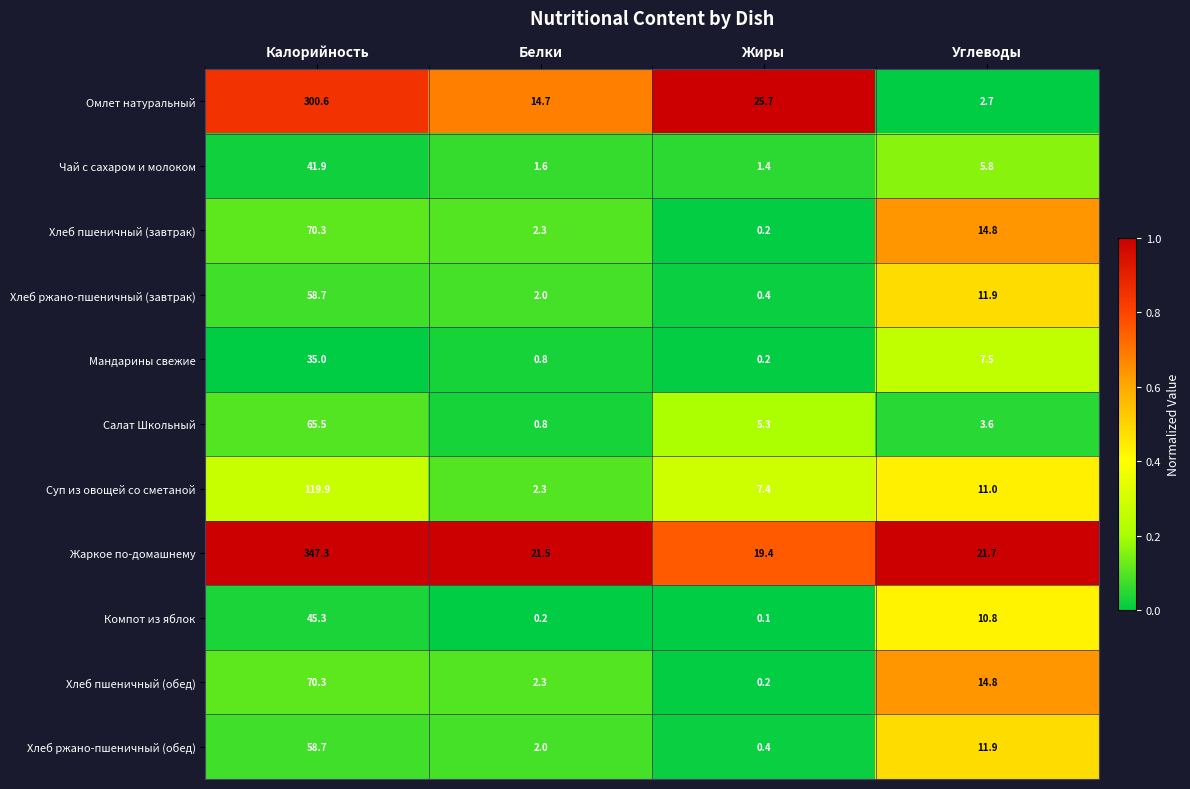

What is the difference between the maximum and minimum values in the Хлеб пшеничный (обед) series?

70.1